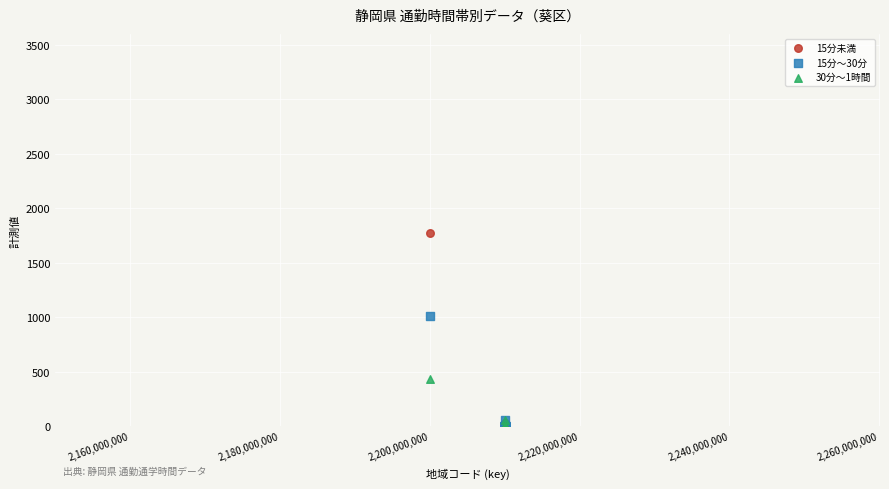

Across all series, what Y value is closest to 888?

1016